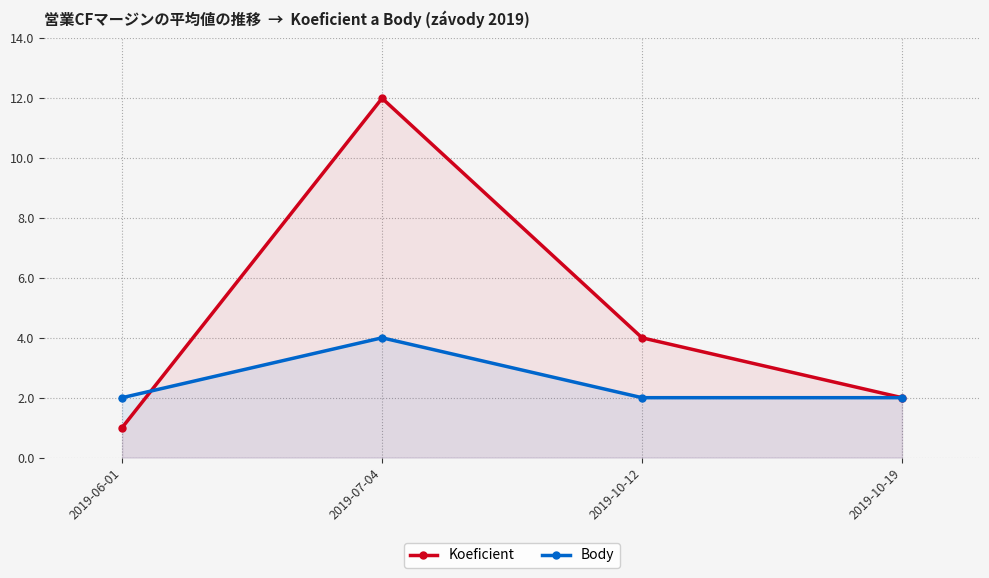

How many lines are shown in the chart?

2